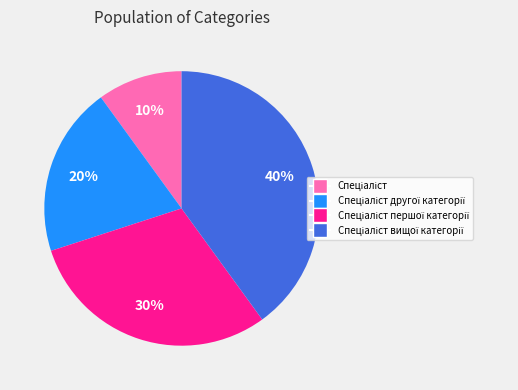

Does any single category account for the majority?

No